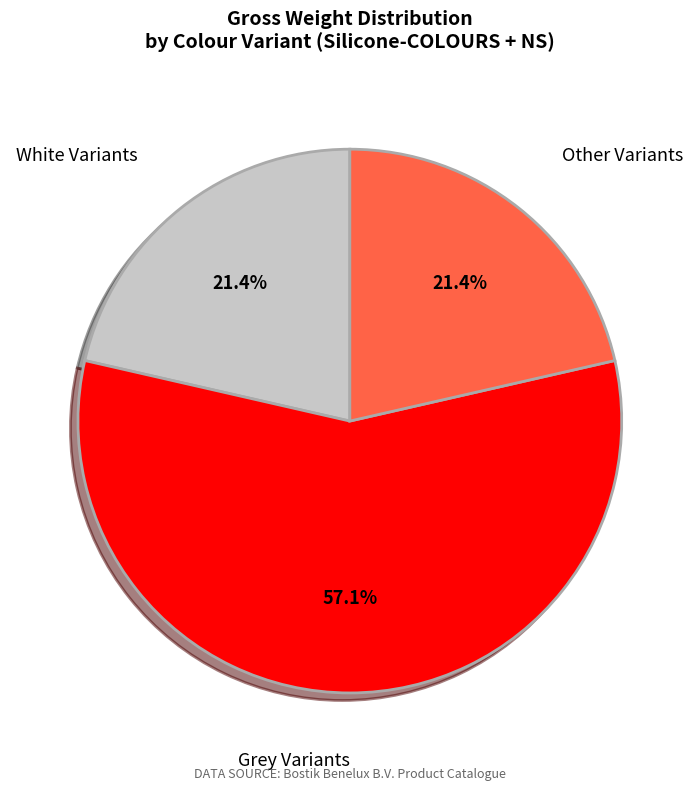

To the nearest percent, what is the average slice percentage?

33%